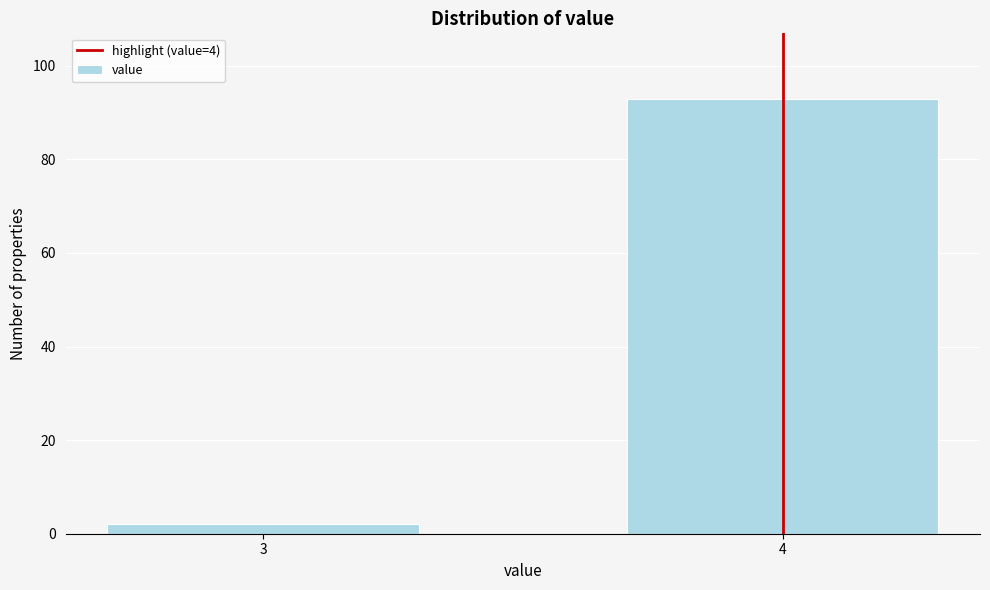

Reading left to right, list all the values displayed in this chart.

2	93